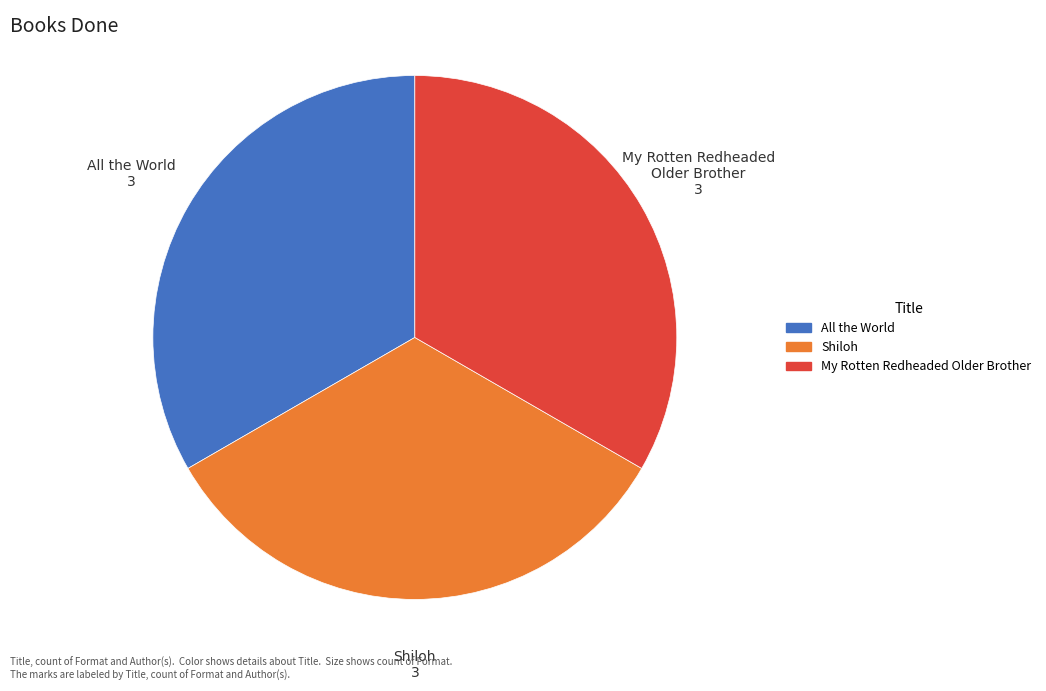

Count the number of slices in the pie.

3